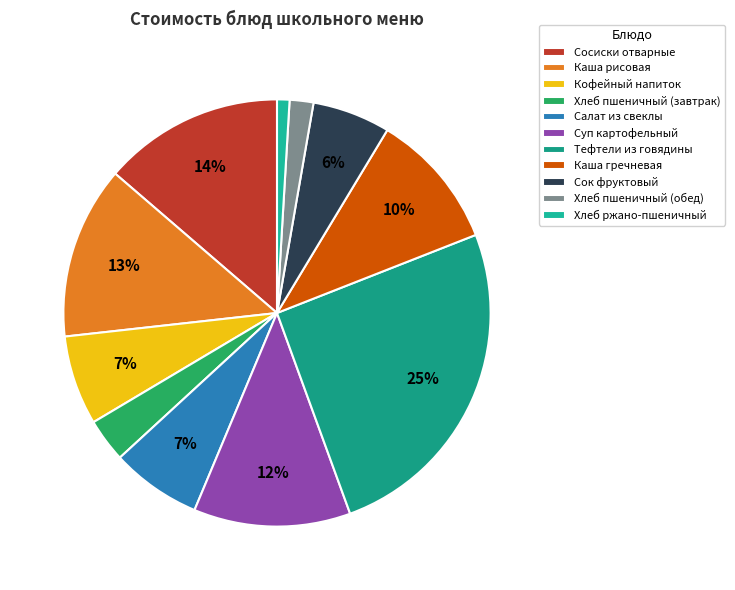

Is there any slice that represents more than half of the pie?

No